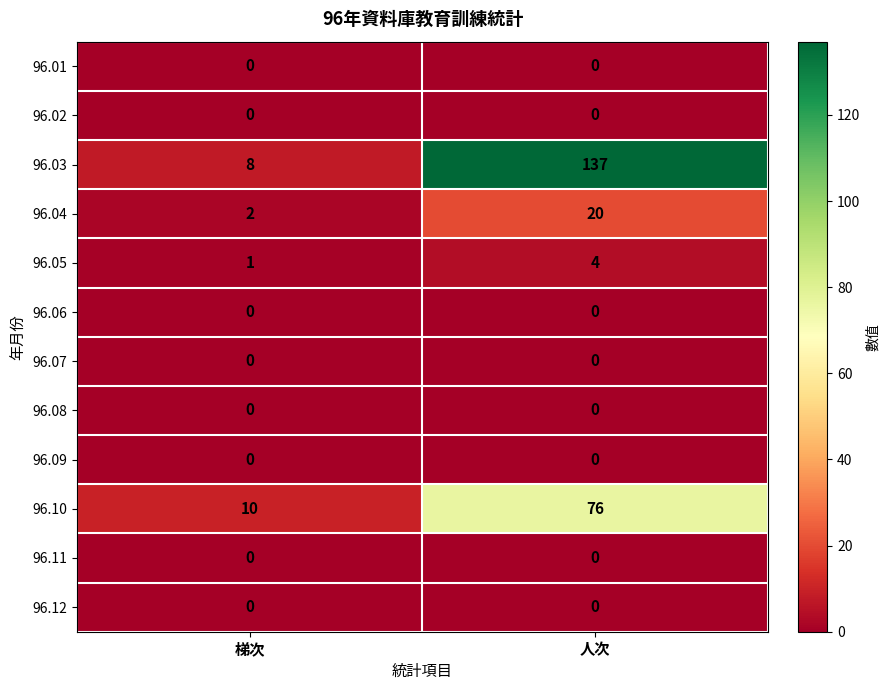

What is the difference between the maximum and minimum values in the 96.05 series?

3